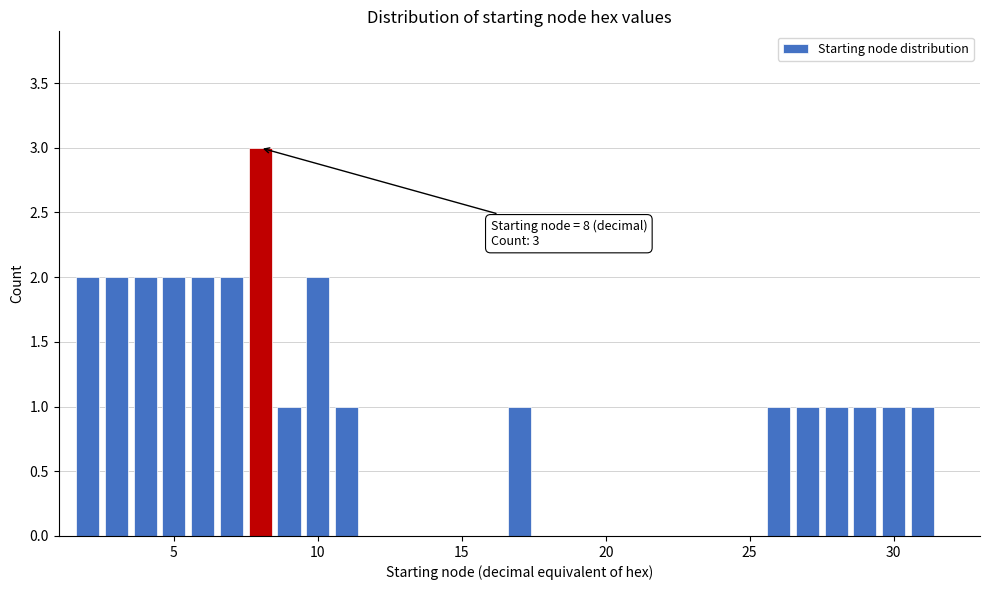

Around what value on the x-axis is the tallest bar? Give the approximate position of its centre, as read against the axis.

8.0